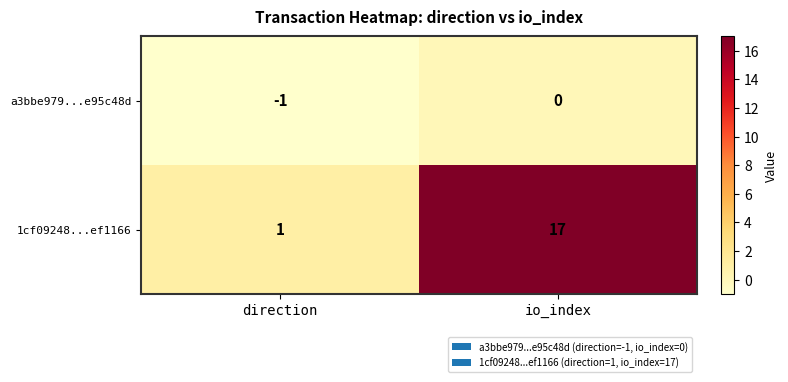

Between direction and io_index, which series saw the biggest shift?

1cf09248...ef1166